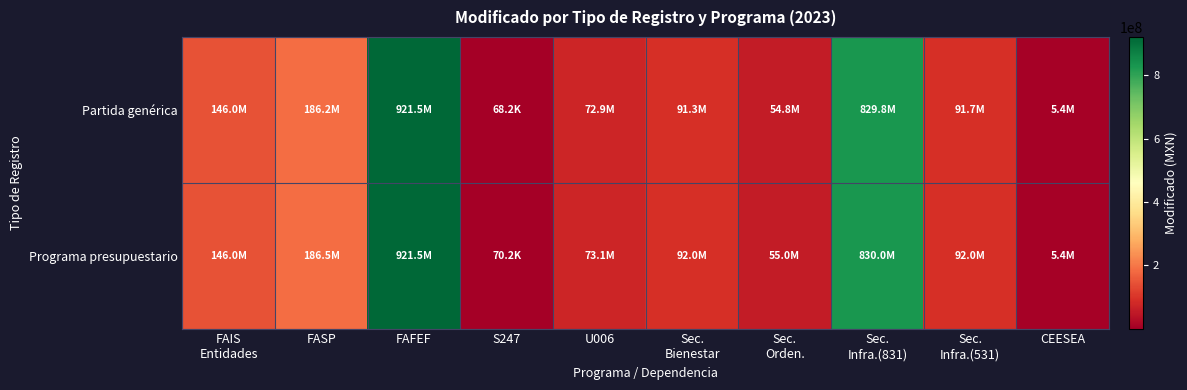

How many categories are shown in the chart?

10